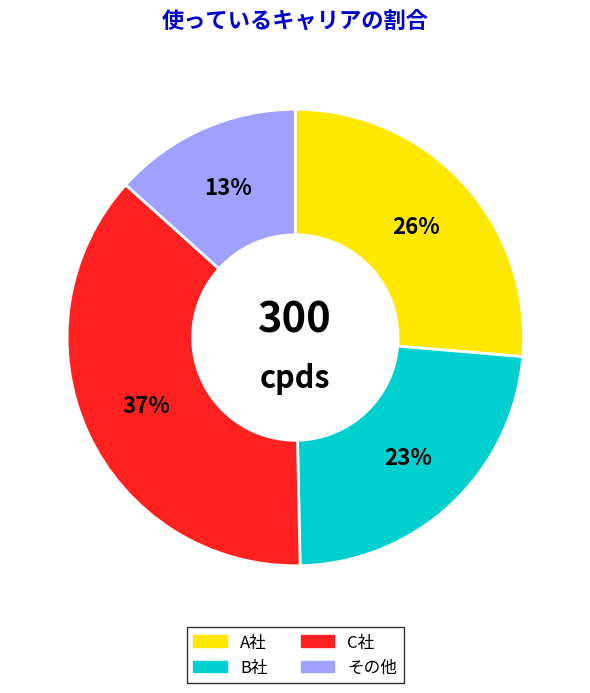

Is it true that B社 is 23% of the pie?

True